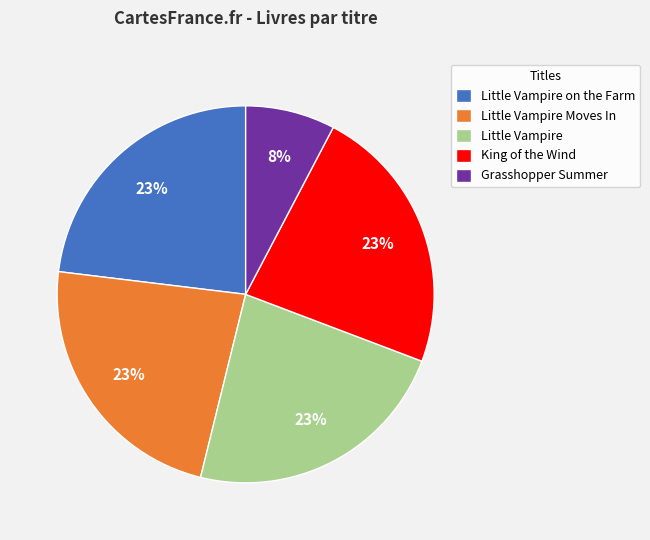

How many segments does this pie chart have?

5